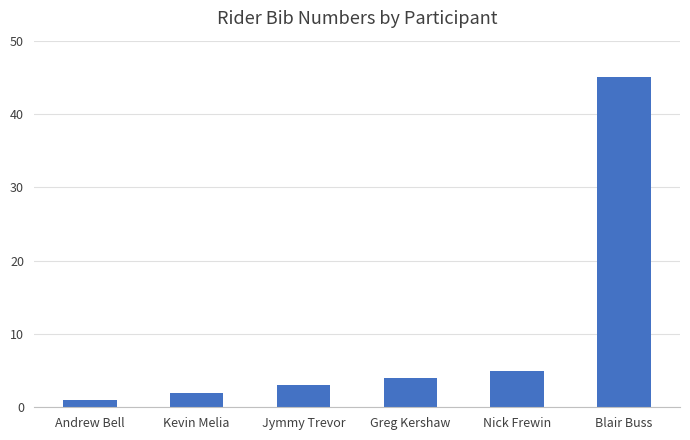

Reading left to right, list all the values displayed in this chart.

Andrew Bell=1	Kevin Melia=2	Jymmy Trevor=3	Greg Kershaw=4	Nick Frewin=5	Blair Buss=45